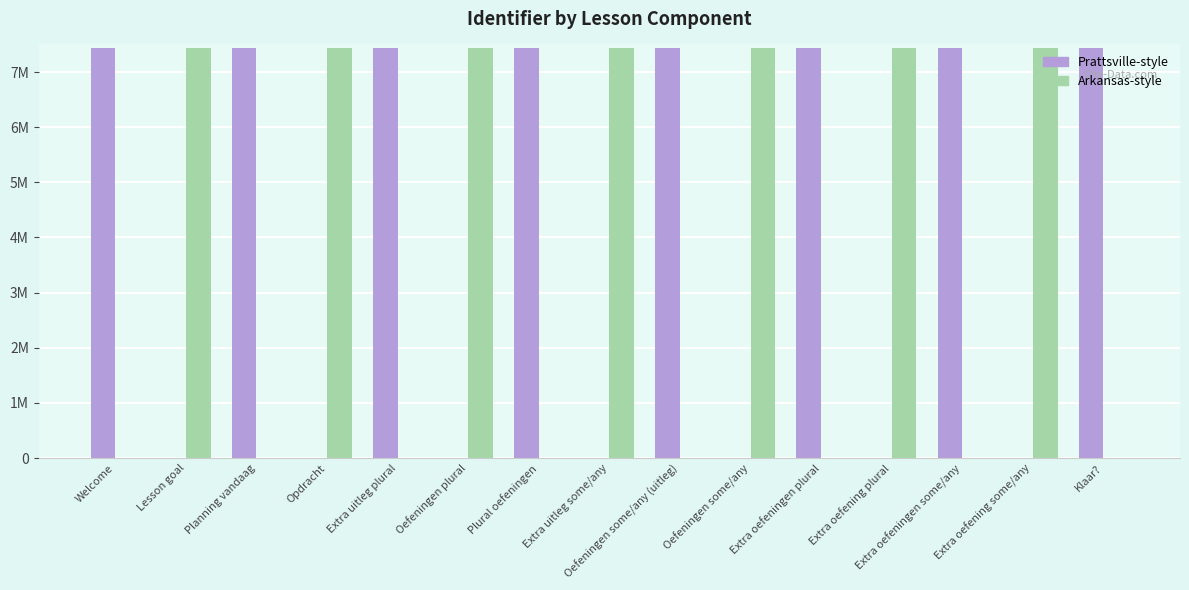

What is the label of the 13th bar from the left?

Extra oefeningen some/any